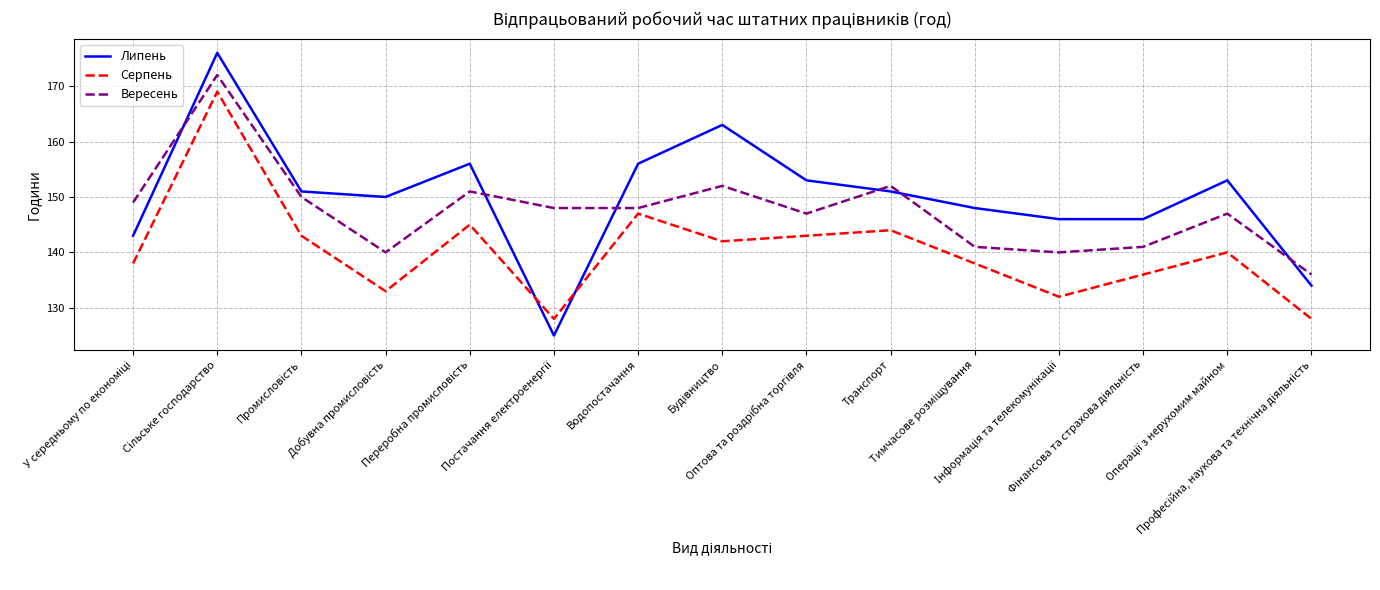

True or false: Серпень and Липень intersect in this chart.

True